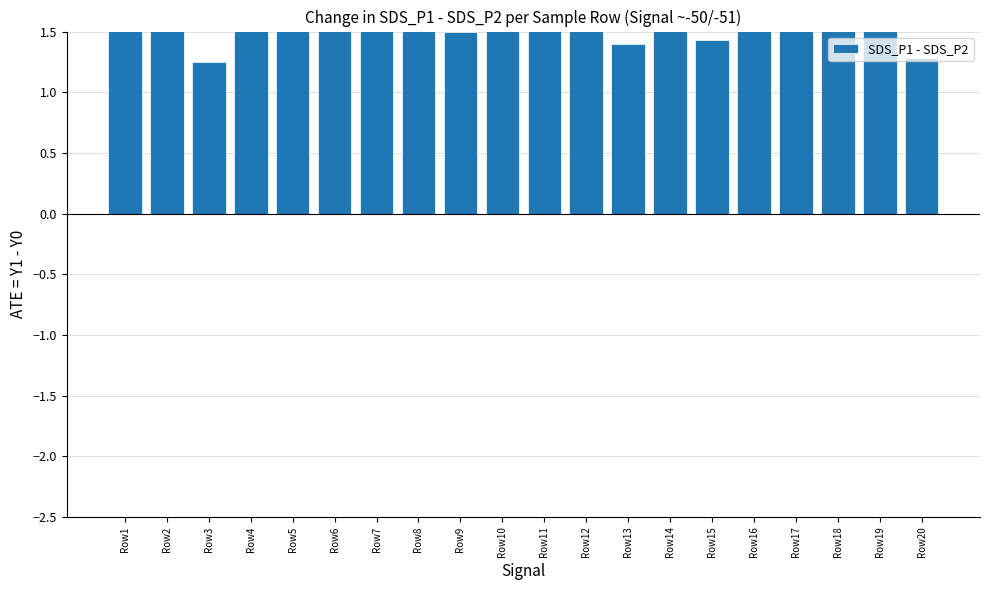

At which category does the chart reach its peak across all series?

Row2